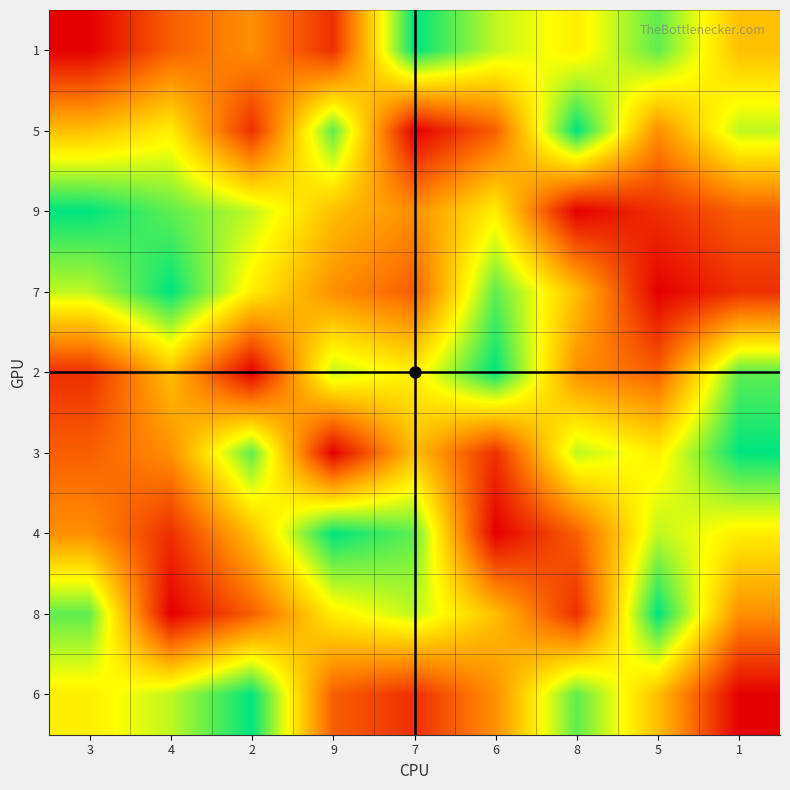

What is the total value across all series at 5?

45